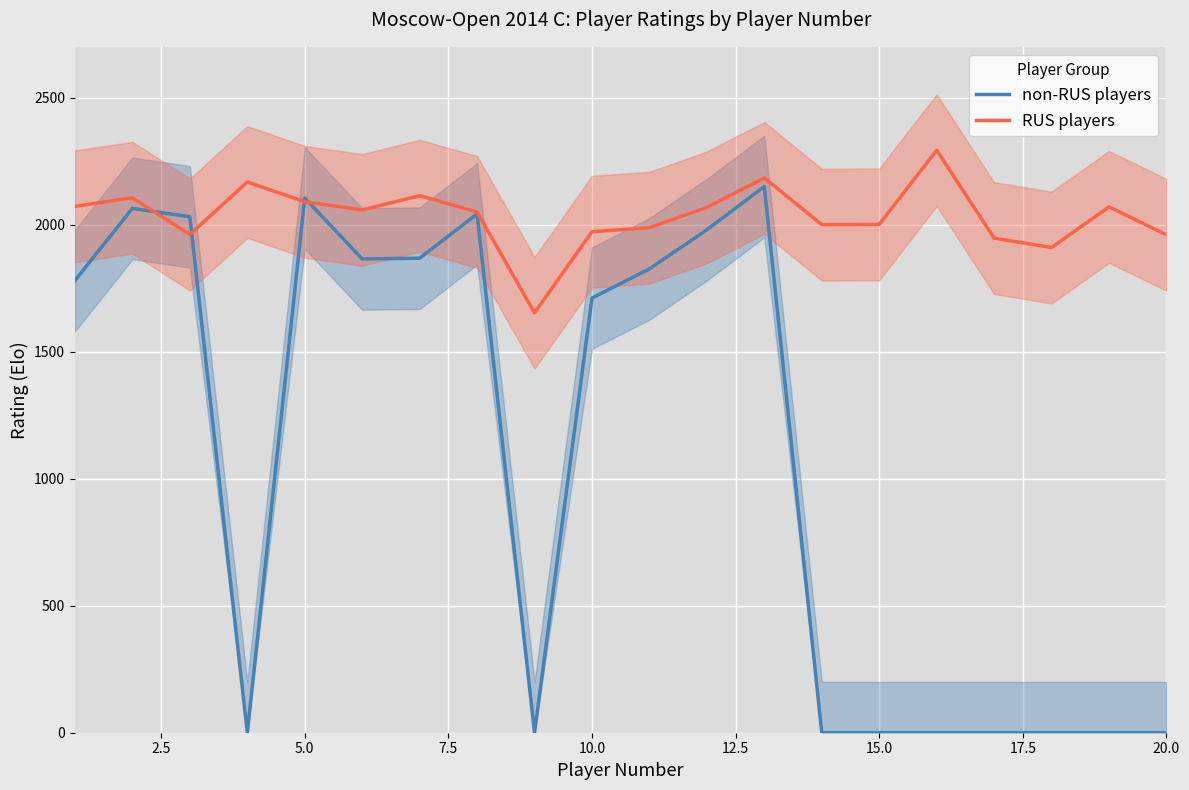

Rank the series by their maximum value, from lowest to highest.

non-RUS players, RUS players